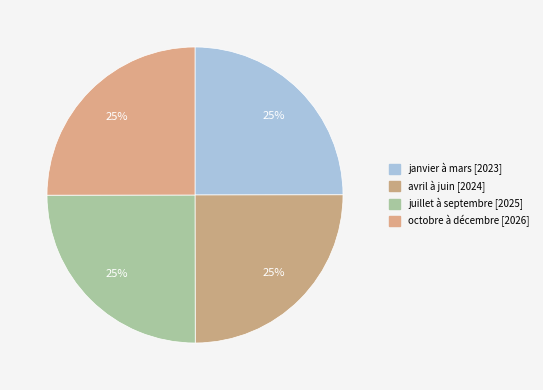

How many slices are in this pie chart?

4